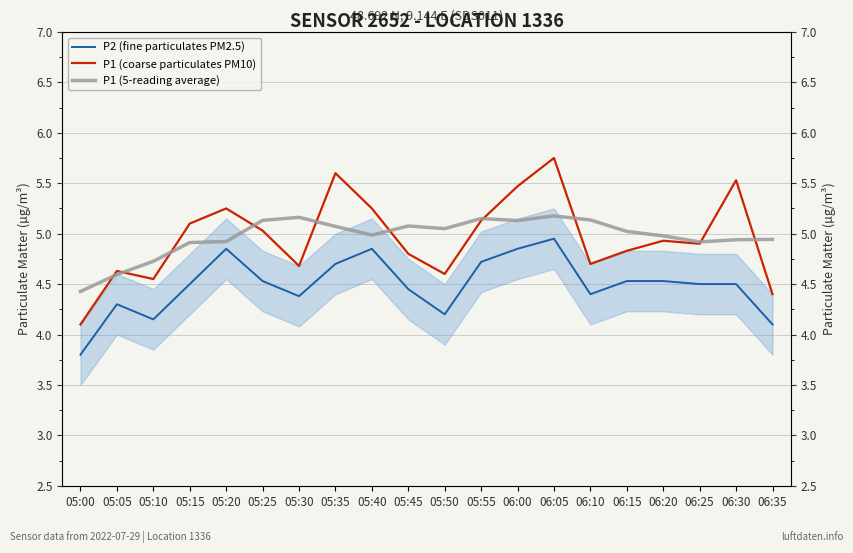

At which category does P1 (coarse particulates PM10) reach its first local peak?

05:05